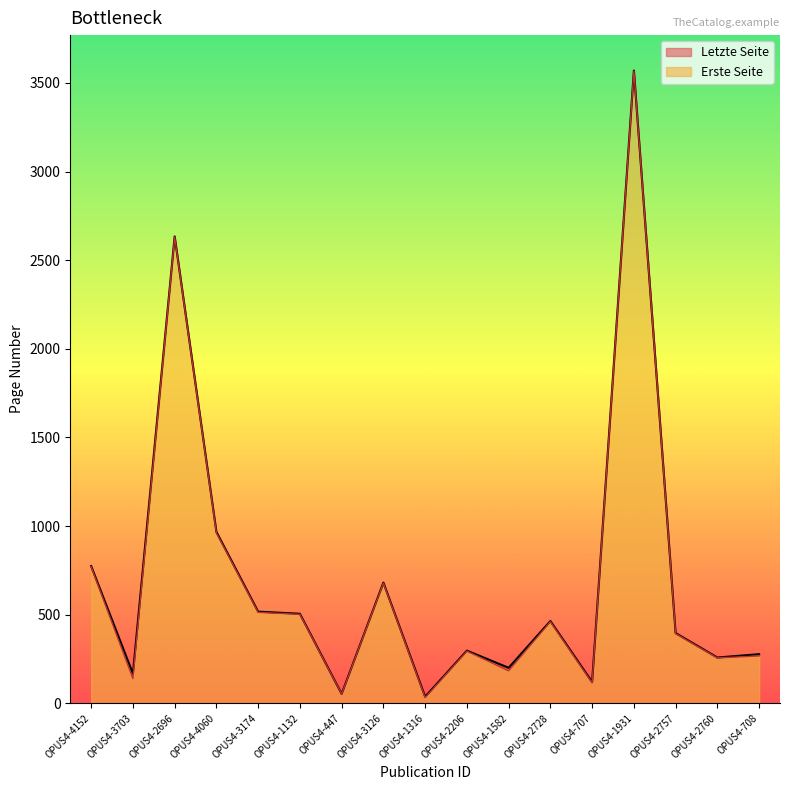

Which has a higher value, OPUS4-447 or OPUS4-2757?

OPUS4-2757